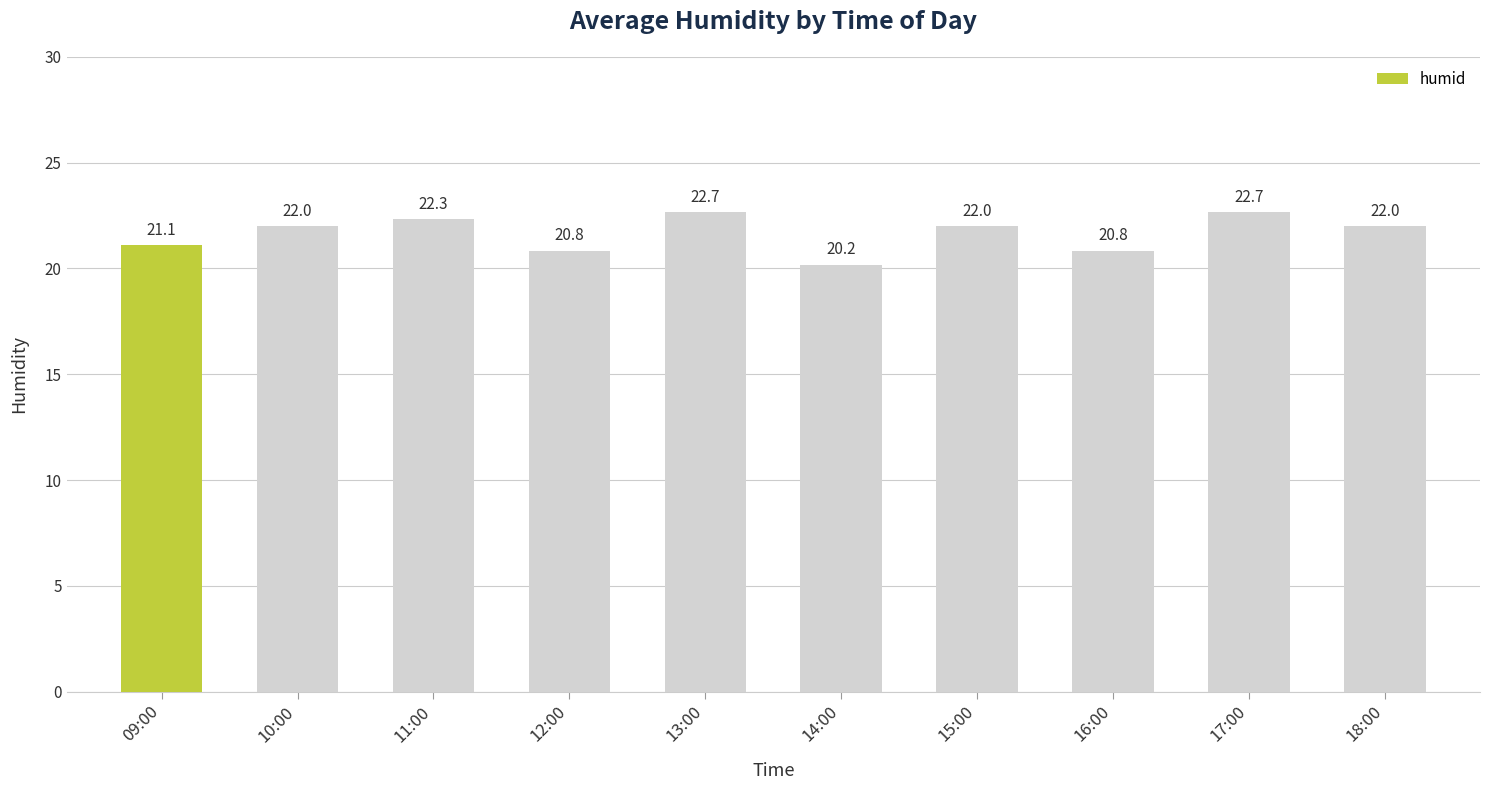

Between 12:00 and 11:00, which is larger?

11:00